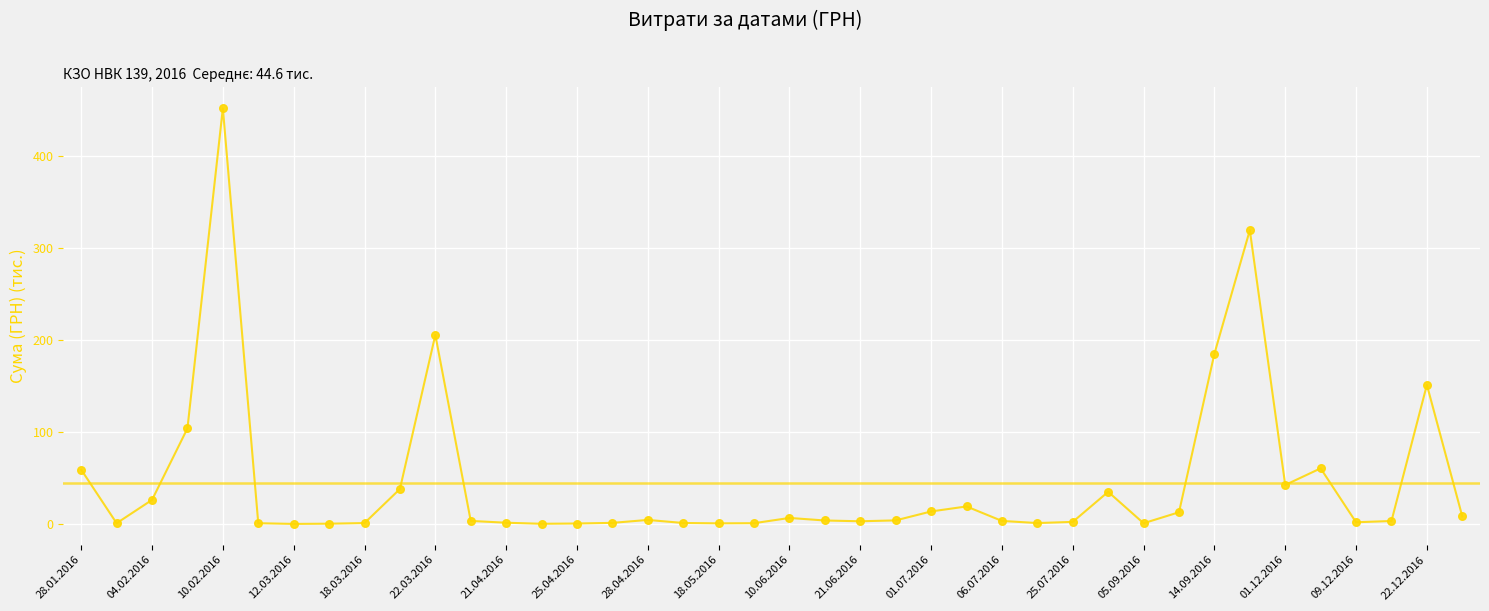

What is the greatest value displayed?

452.1